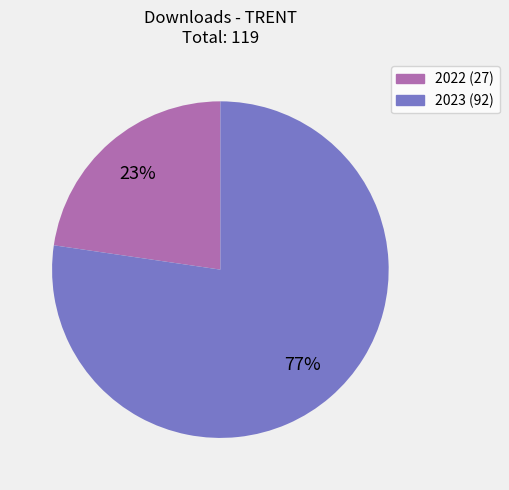

To the nearest percent, what is the average slice percentage?

50%